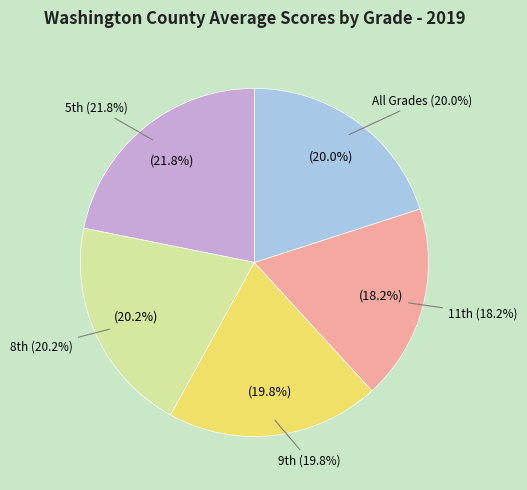

What is the largest slice in the pie chart?

5th